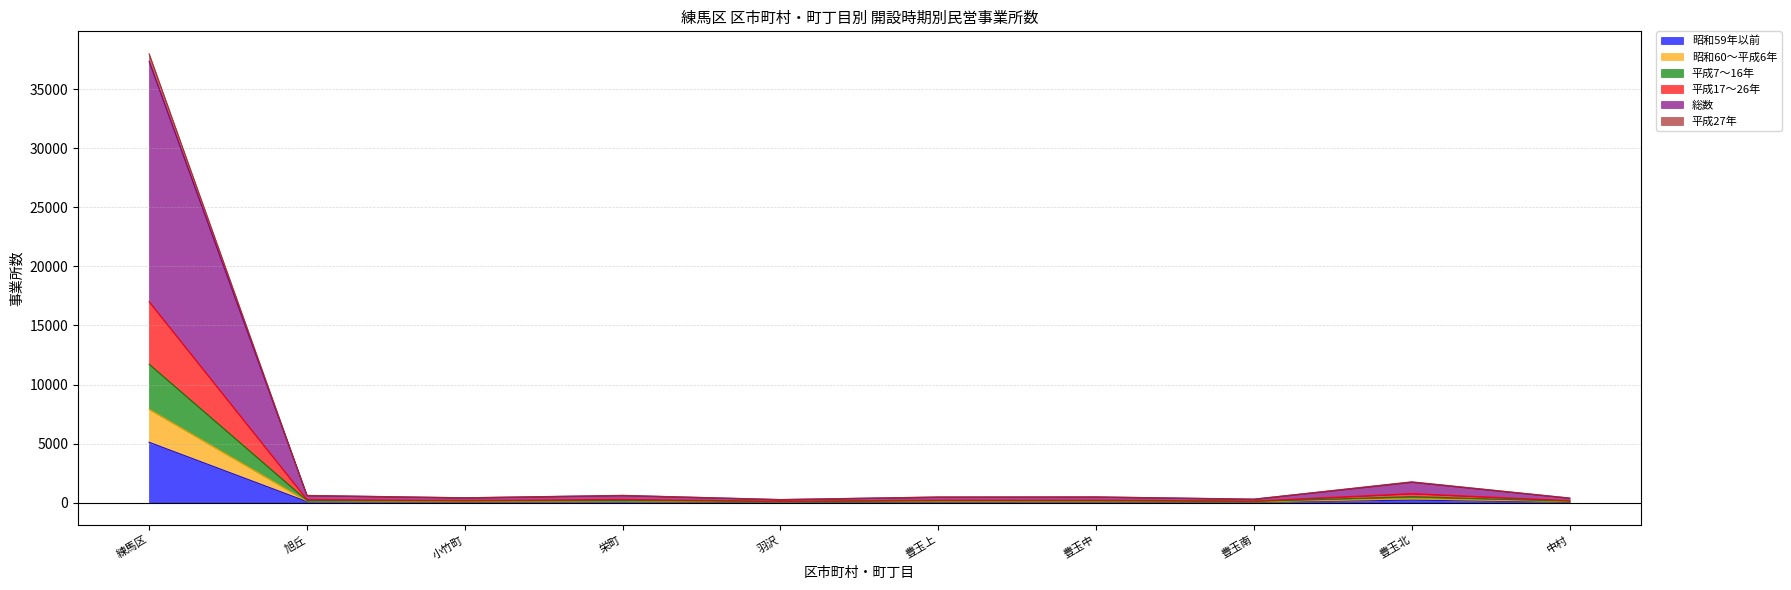

Is the value of 平成7～16年 at 豊玉中 greater than the value of 平成17～26年 at 豊玉南?

Yes